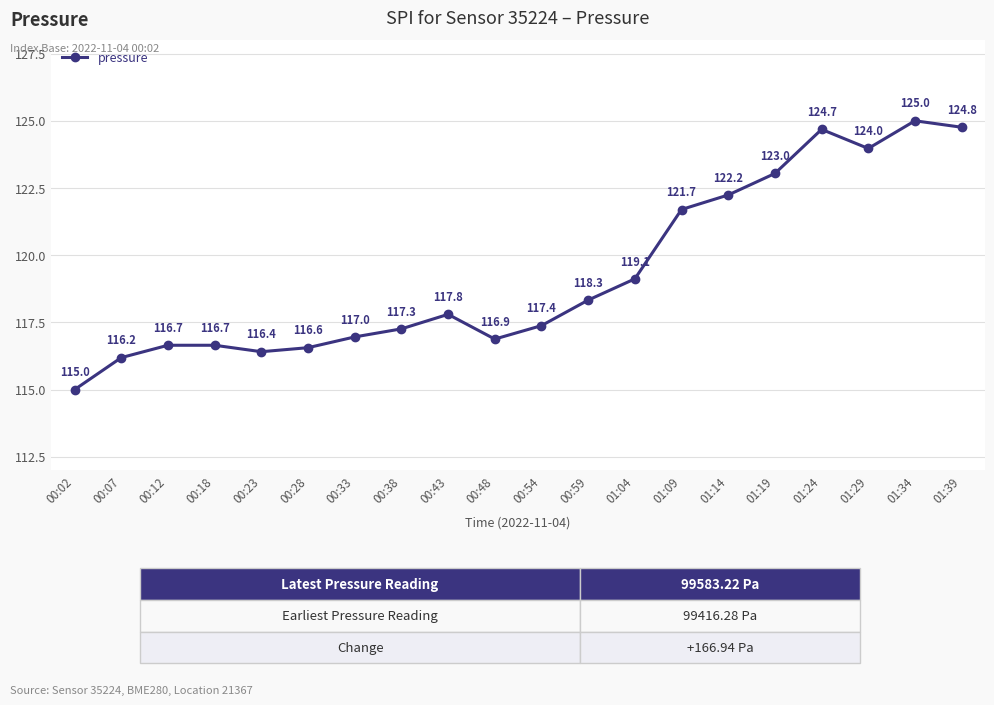

What is the sum of the values at 01:19 and 00:28?

239.6